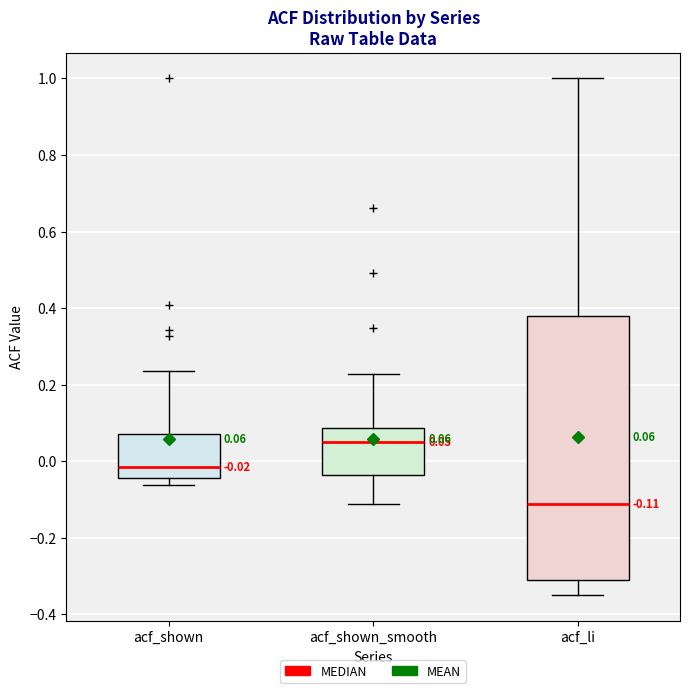

Comparing the boxes themselves (not the whiskers), which one is the tallest?

acf_li